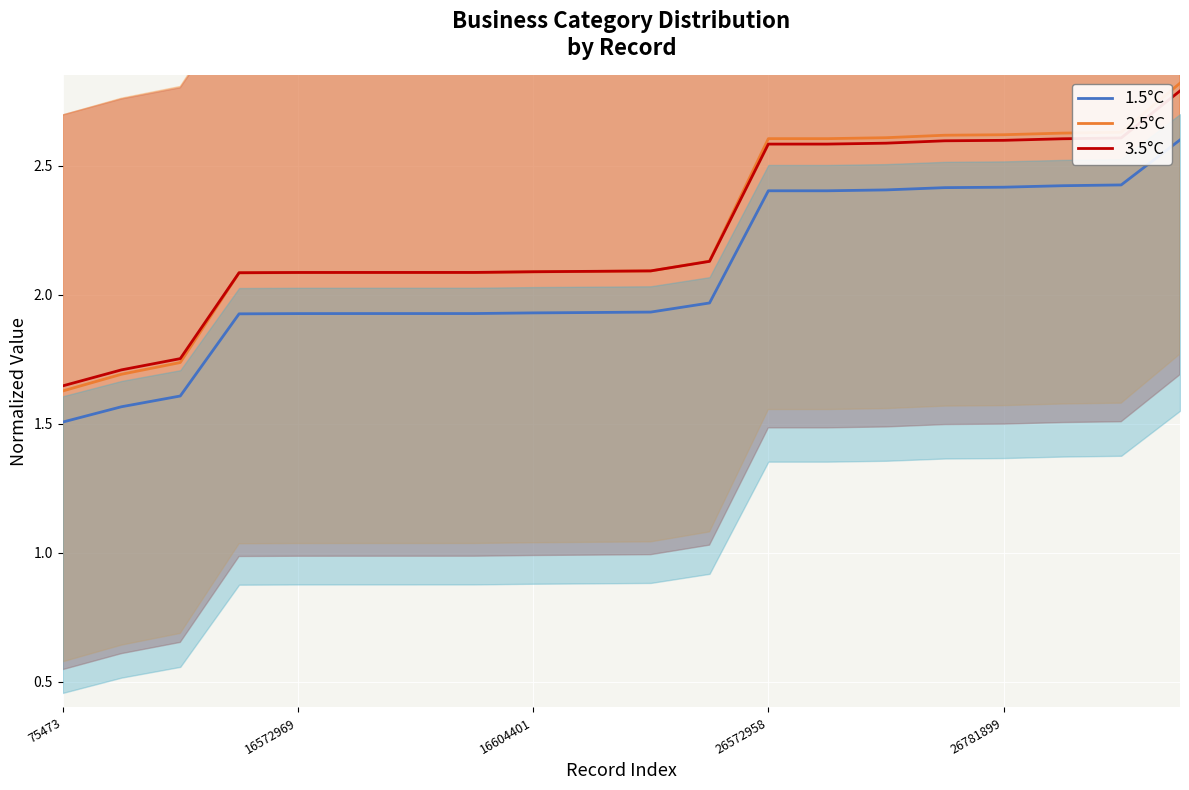

What is the difference between the 1.5°C values at 14 and 9?

0.5